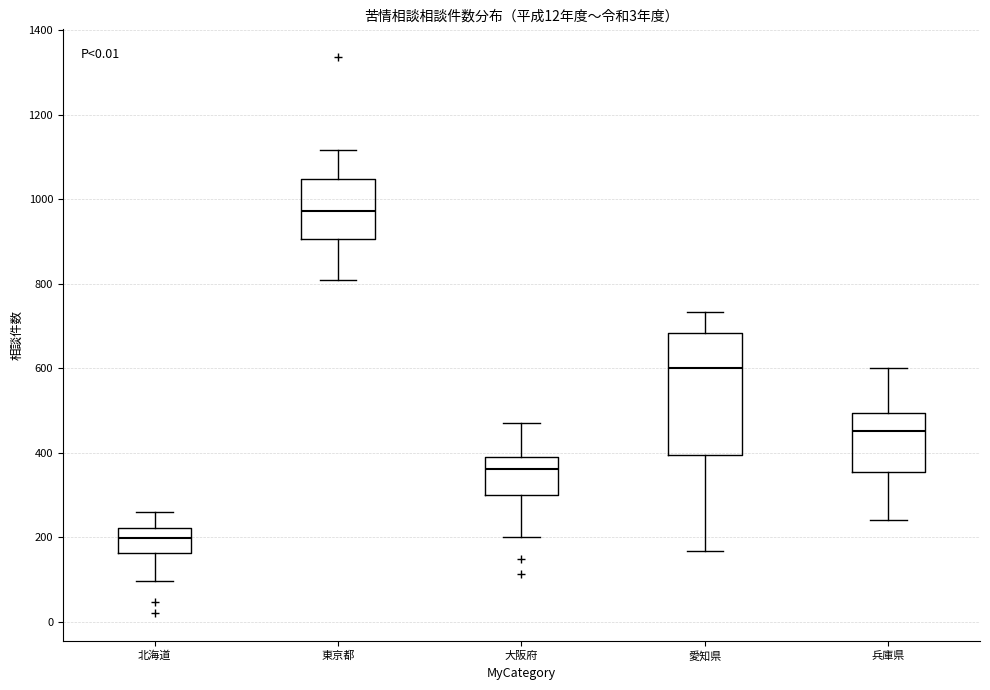

Reading left to right, read every box against the y-axis: the position of its median line, the range the box covers, and the ends of its whiskers. The values are not printed on the chart, so give them approximately, as read against the axis.

北海道: median 200, box 160 to 220, whiskers 100 to 260
東京都: median 980, box 900 to 1040, whiskers 820 to 1120
大阪府: median 360, box 300 to 400, whiskers 200 to 480
愛知県: median 600, box 400 to 680, whiskers 160 to 740
兵庫県: median 460, box 360 to 500, whiskers 240 to 600